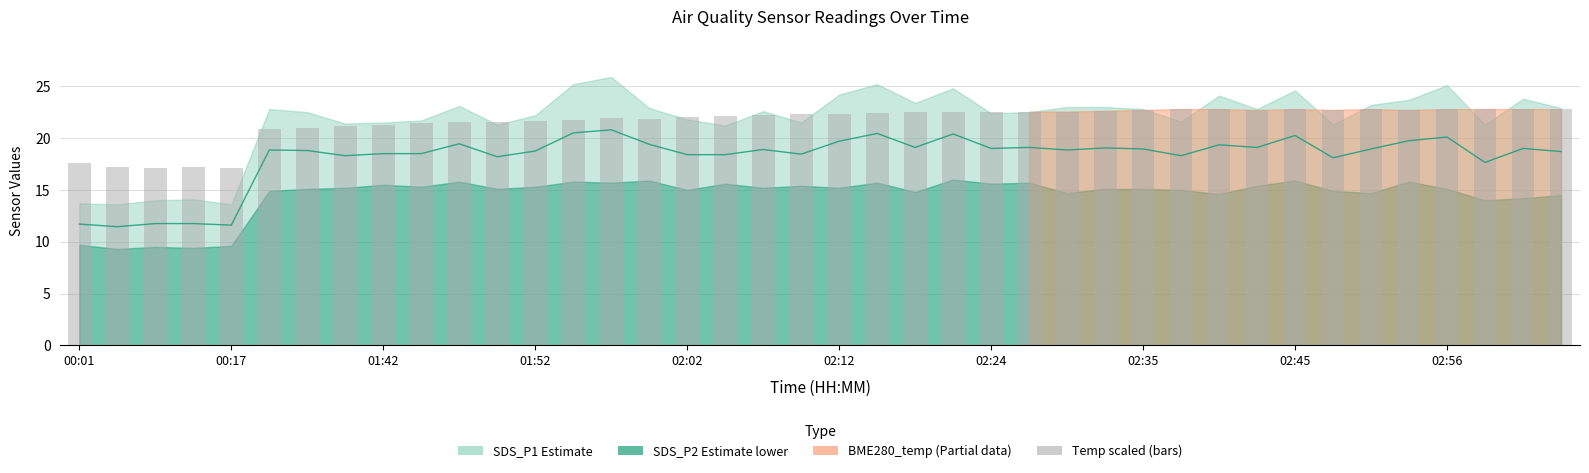

What is the difference between the maximum and second lowest values in the BME280_temp (bars) series?

5.7